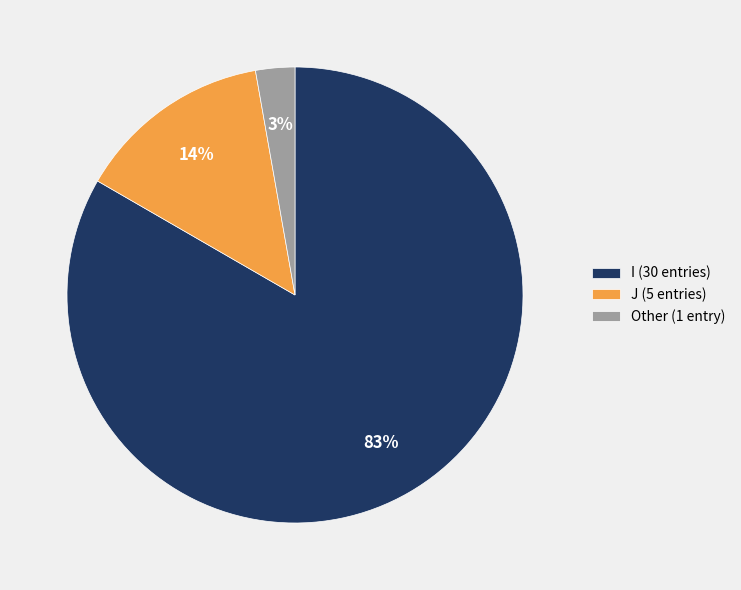

Which slice is the smallest?

Other (1 entry)